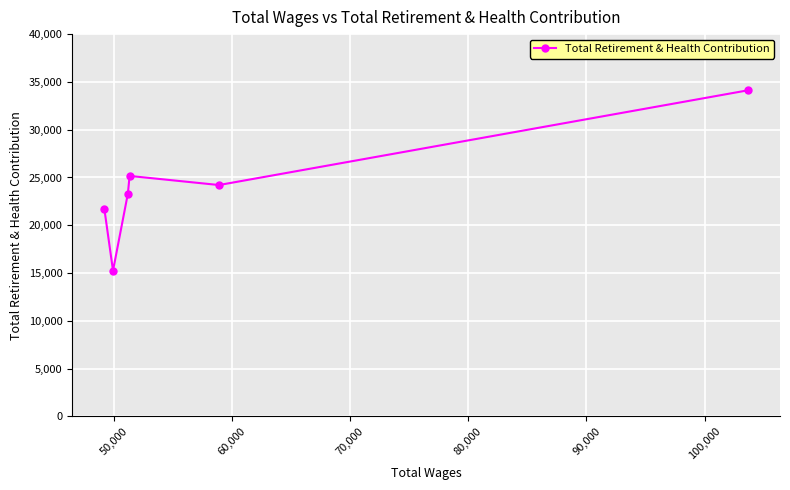

Reading left to right, list all the values displayed in this chart.

21729	15255	23315	25162	24210	34118